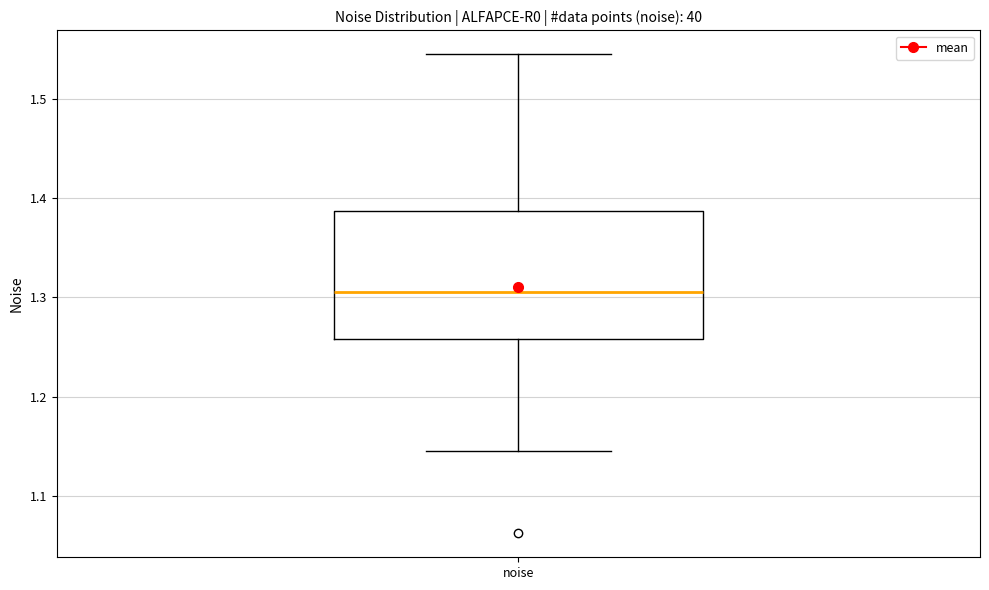

Transcribe this box plot: give where the median line is, the range the box spans, and where the two whiskers end, as read against the y-axis. The values are not printed on the chart, so give them approximately, as read against the axis.

median 1.31, box 1.26 to 1.39, whiskers 1.15 to 1.54